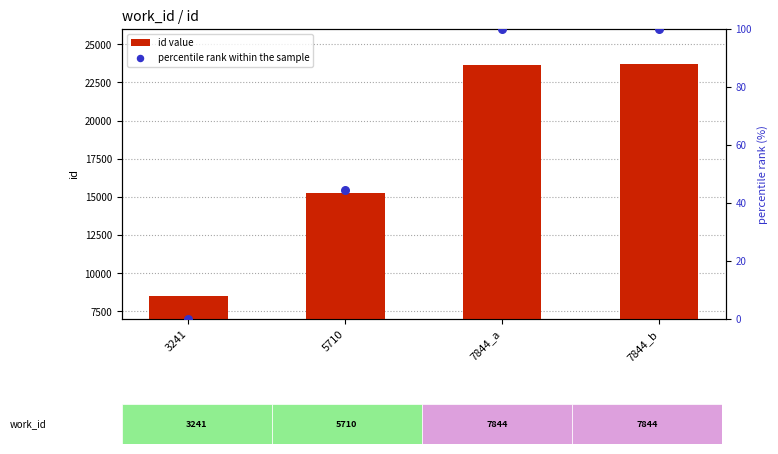

What are all the series names shown in the legend?

id value, percentile rank within the sample